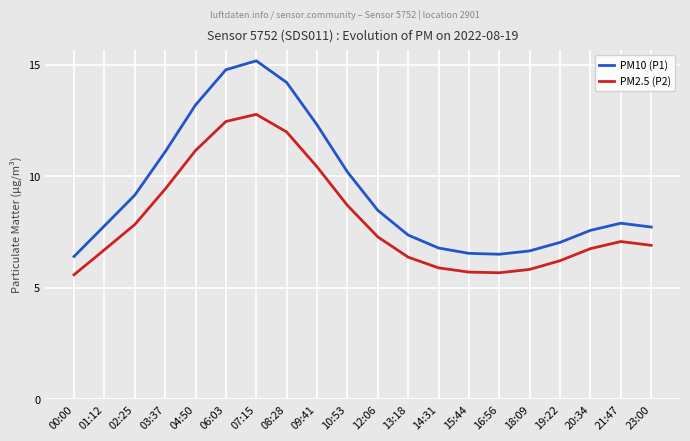

True or false: PM2.5 (P2) and PM10 (P1) intersect in this chart.

False